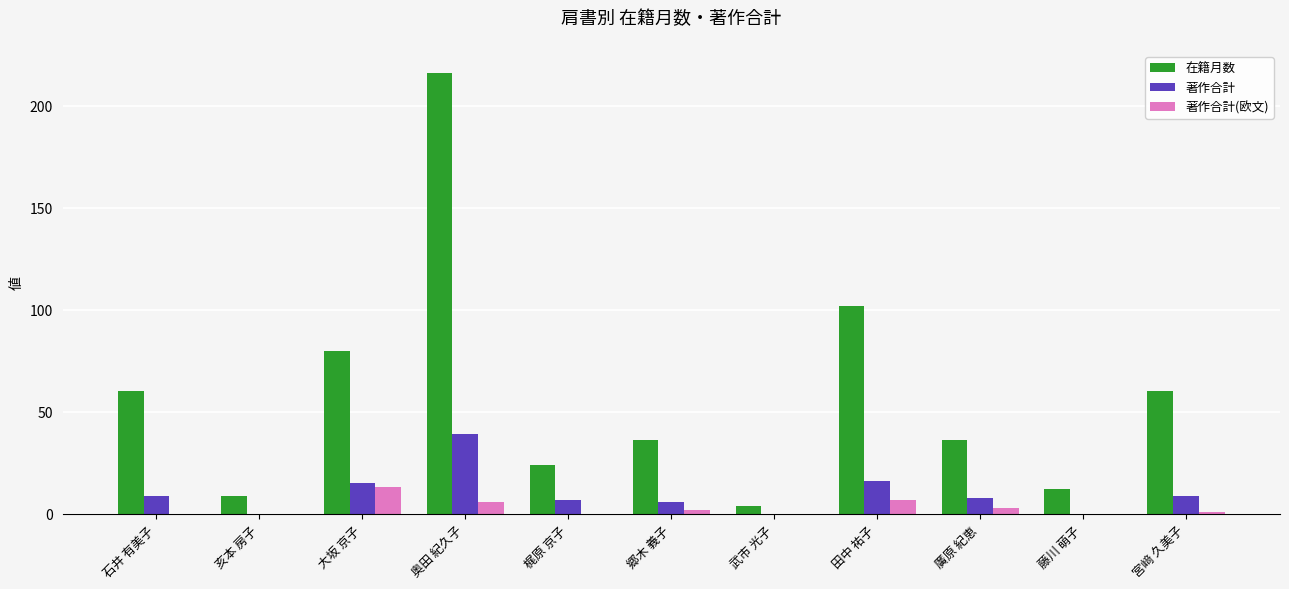

The 在籍月数 series shows 36 at 廣原 紀恵. True or false?

True